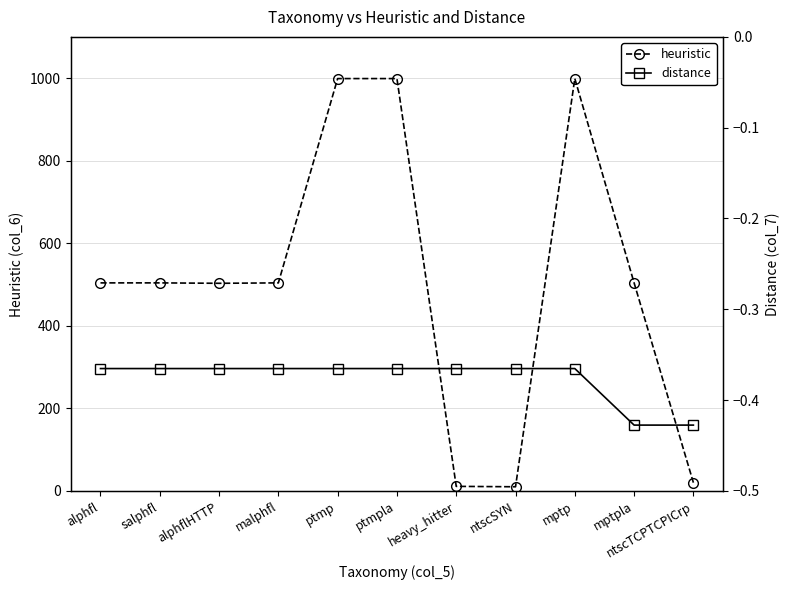

What is the sum of the distance values at mptpla and ptmpla?

-0.8